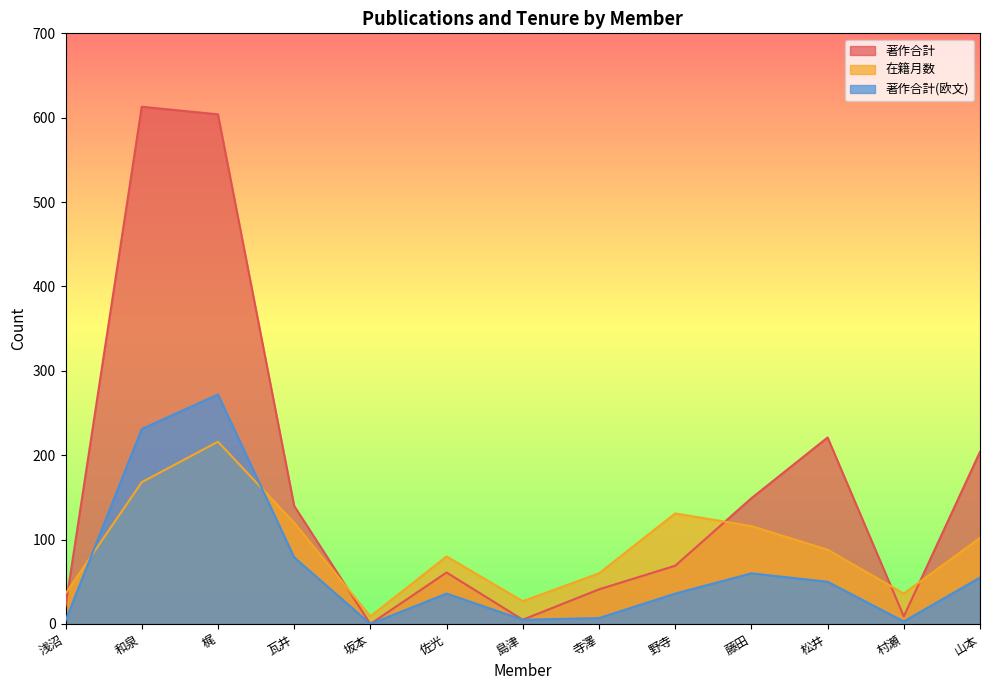

Rank the series at 浅沼 from highest to lowest value.

在籍月数, 著作合計, 著作合計(欧文)